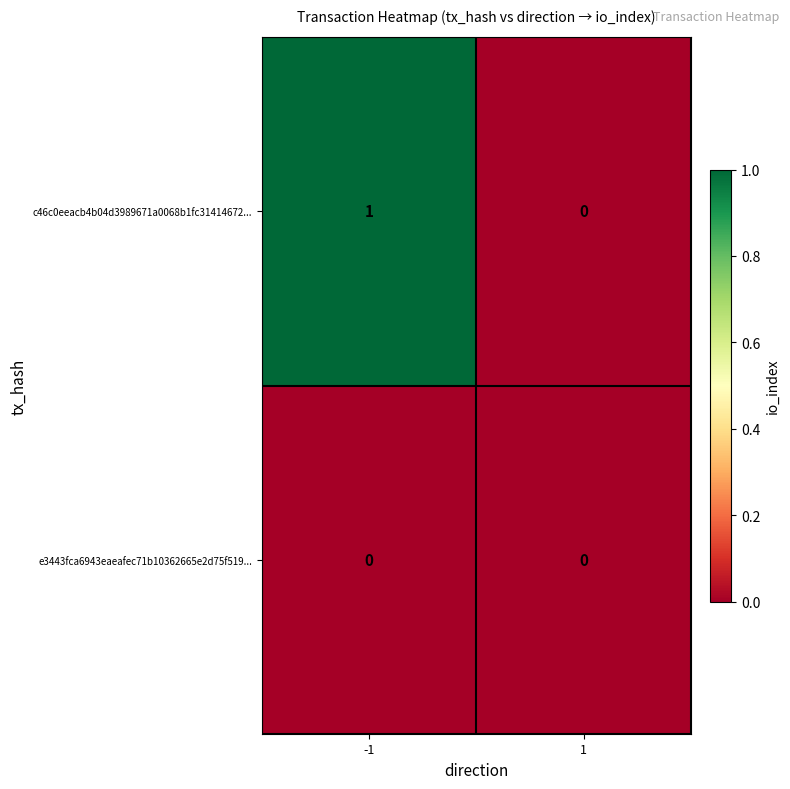

Which series has the largest total across all categories?

c46c0eeacb4b04d3989671a0068b1fc31414672...